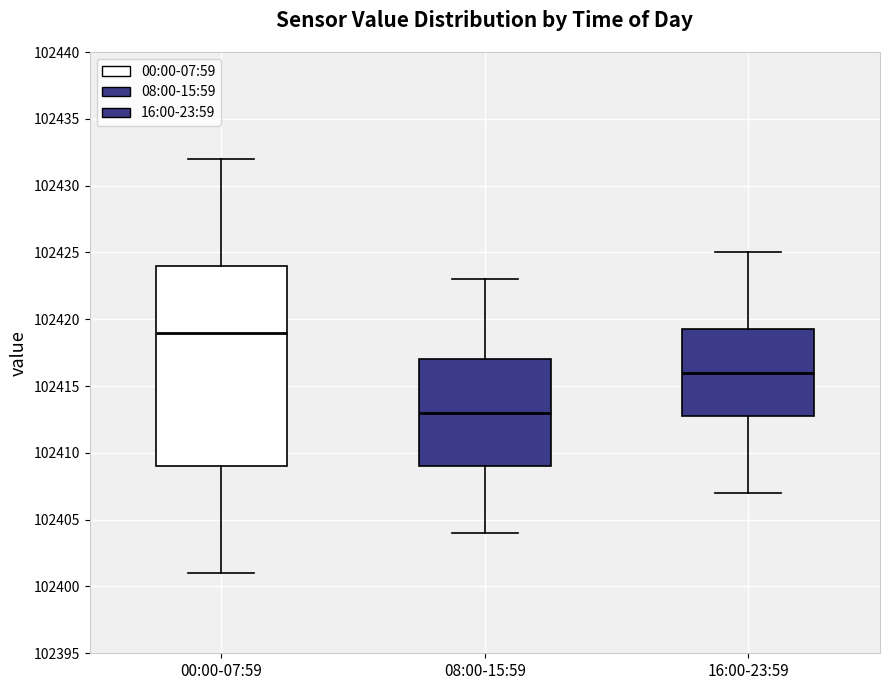

Which box's median line is the highest?

00:00-07:59